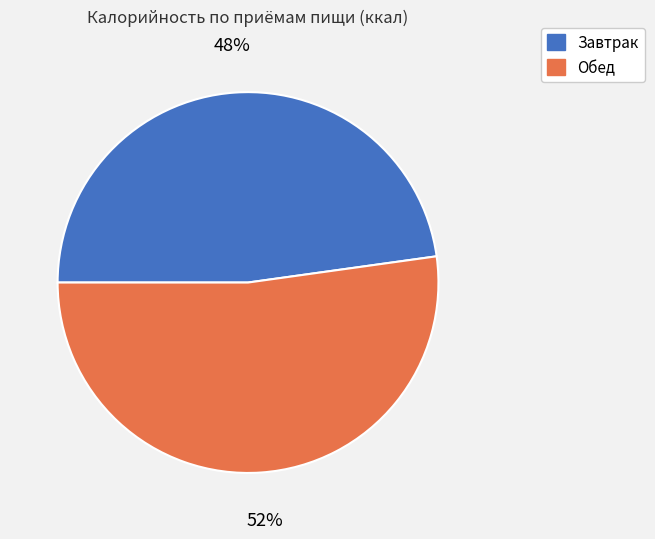

Between Обед and Завтрак, which is larger?

Обед